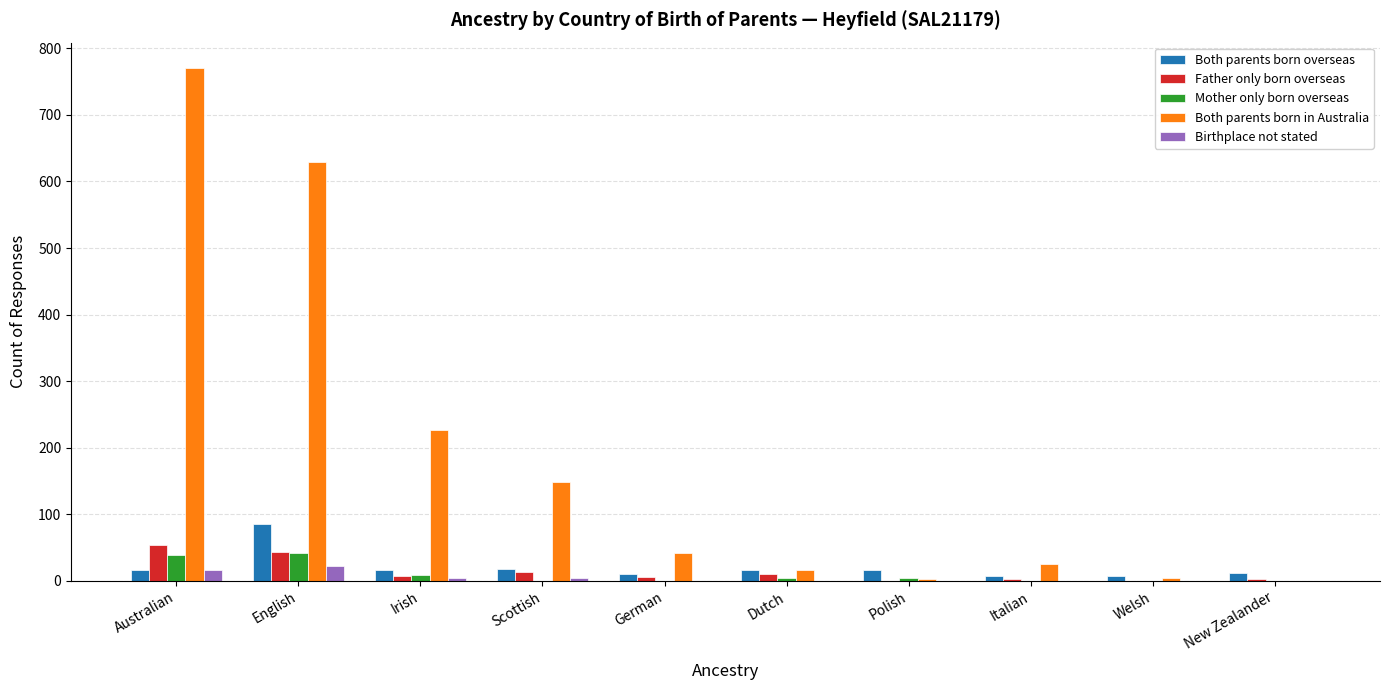

What is the sum of all Mother only born overseas values?

100